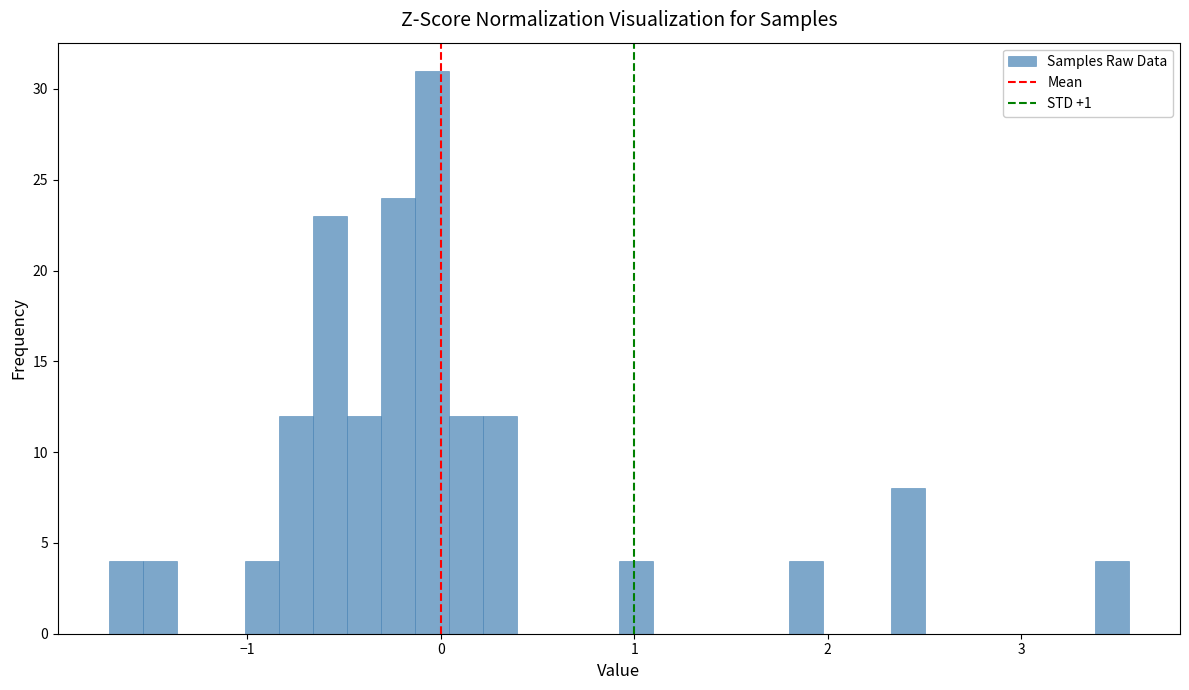

Read against the x-axis, roughly where is the centre of the tallest bar?

0.0